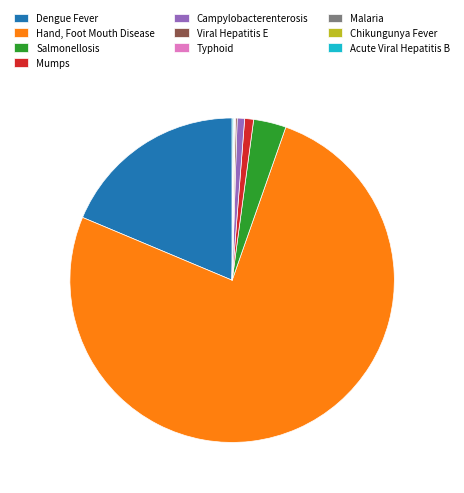

Which slice is the largest?

Hand, Foot Mouth Disease